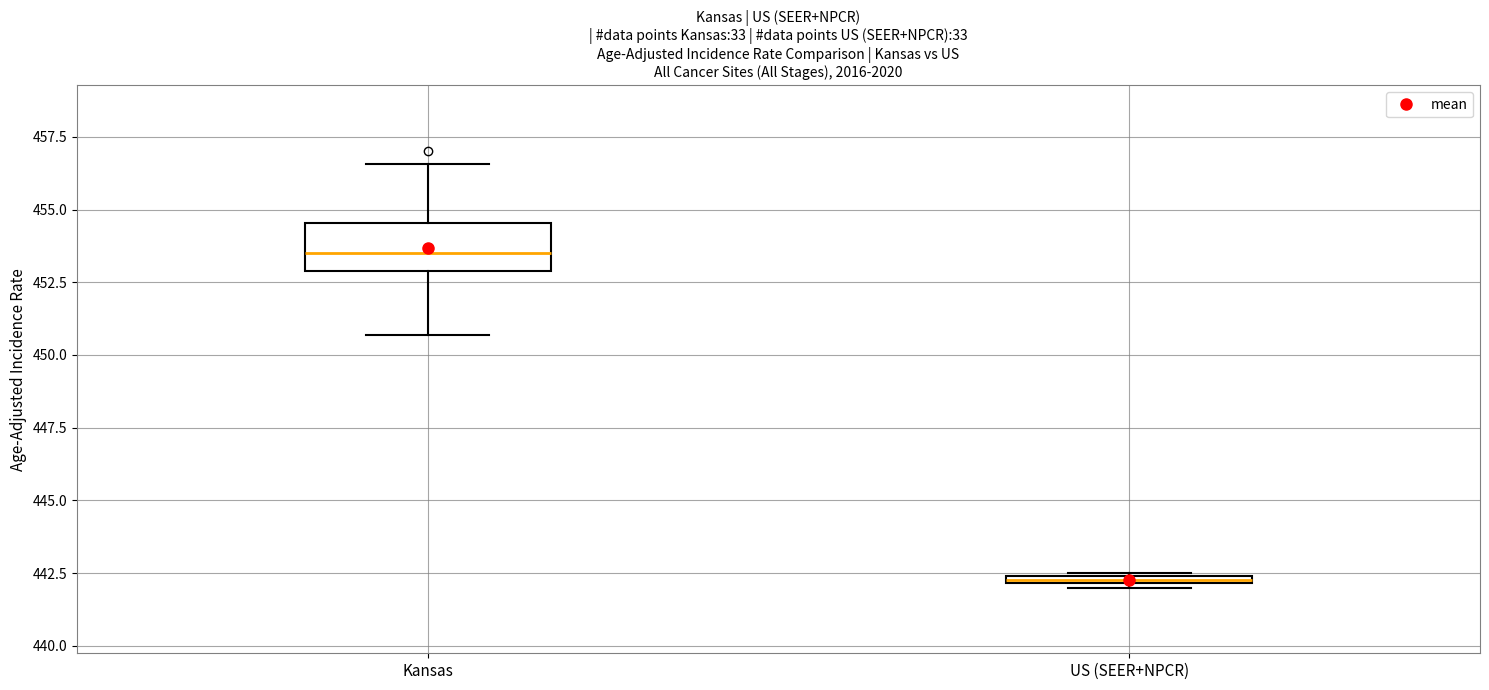

Which box is the tallest, from its lower edge to its upper edge?

Kansas